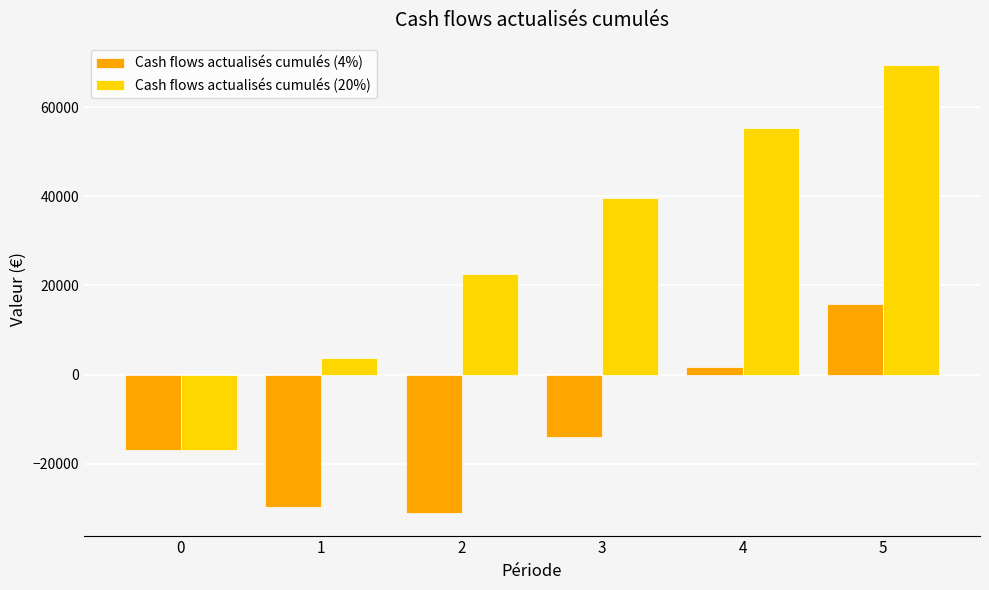

At which label does Cash flows actualisés cumulés (20%) first exceed 39700?

3